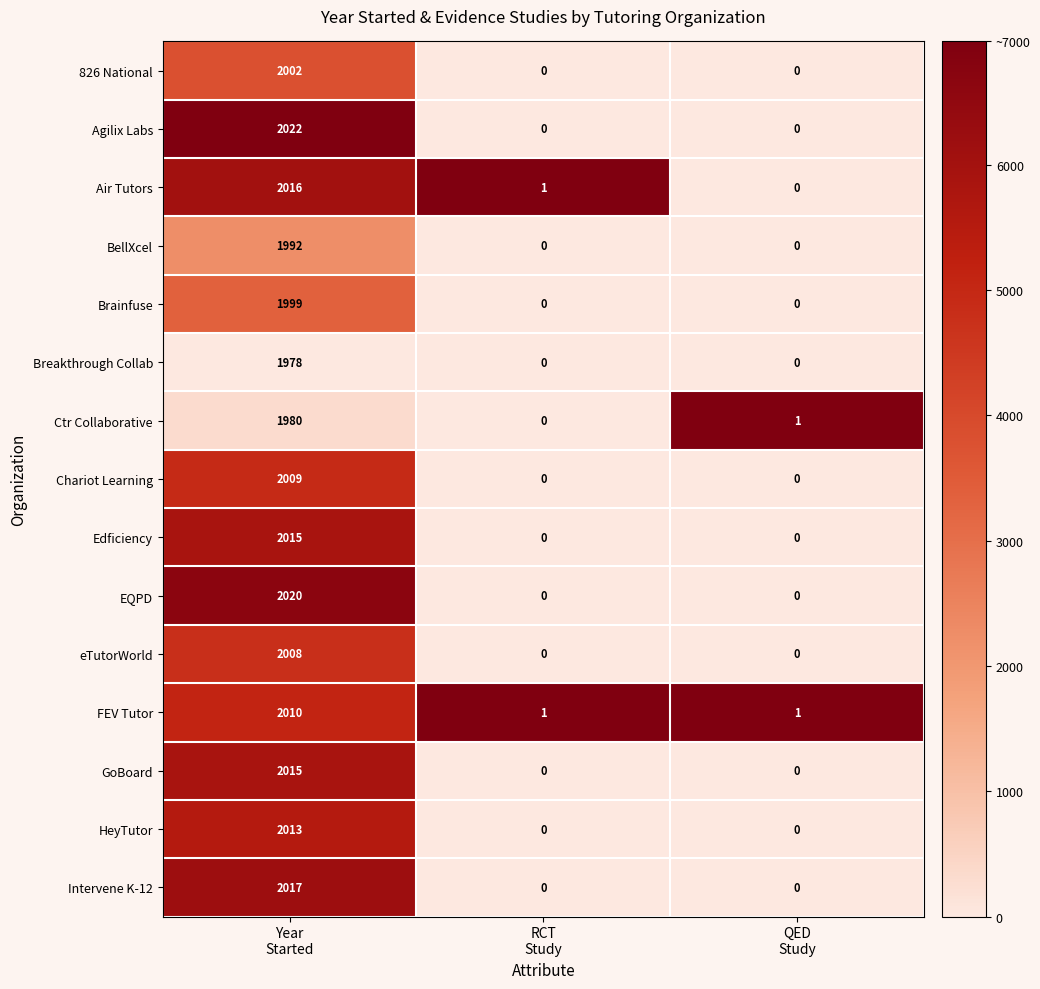

Which series has the largest total across all categories?

Agilix Labs